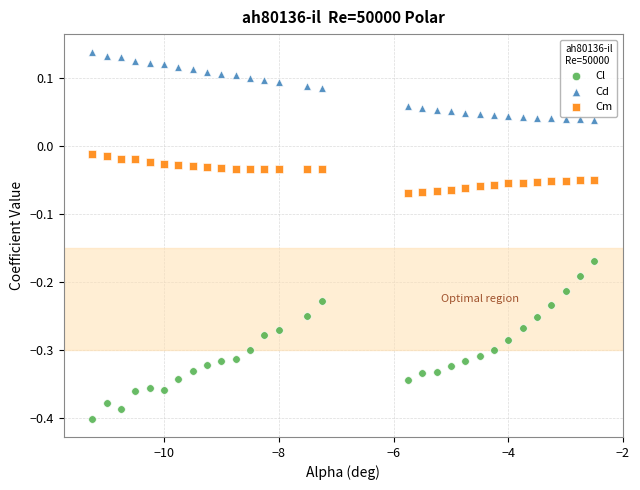

What are all the series names shown in the legend?

Cl, Cd, Cm